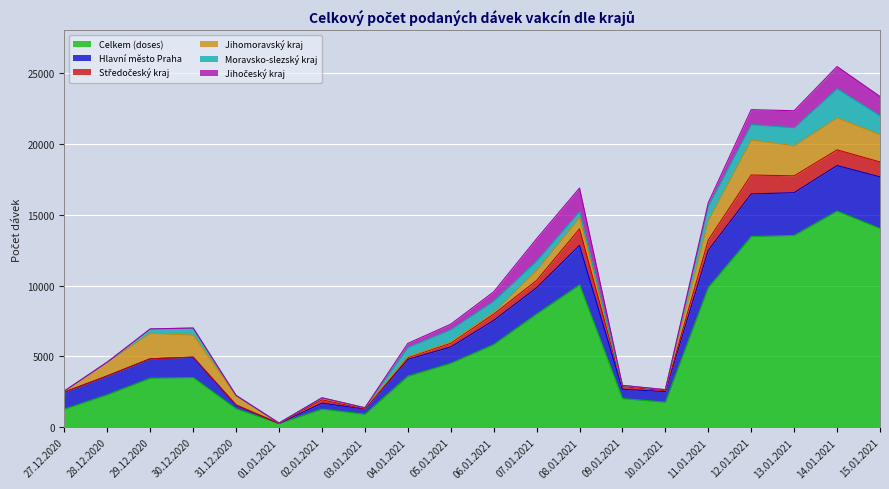

True or false: Celkem (doses) has a value of 1481 at 05.01.2021.

False